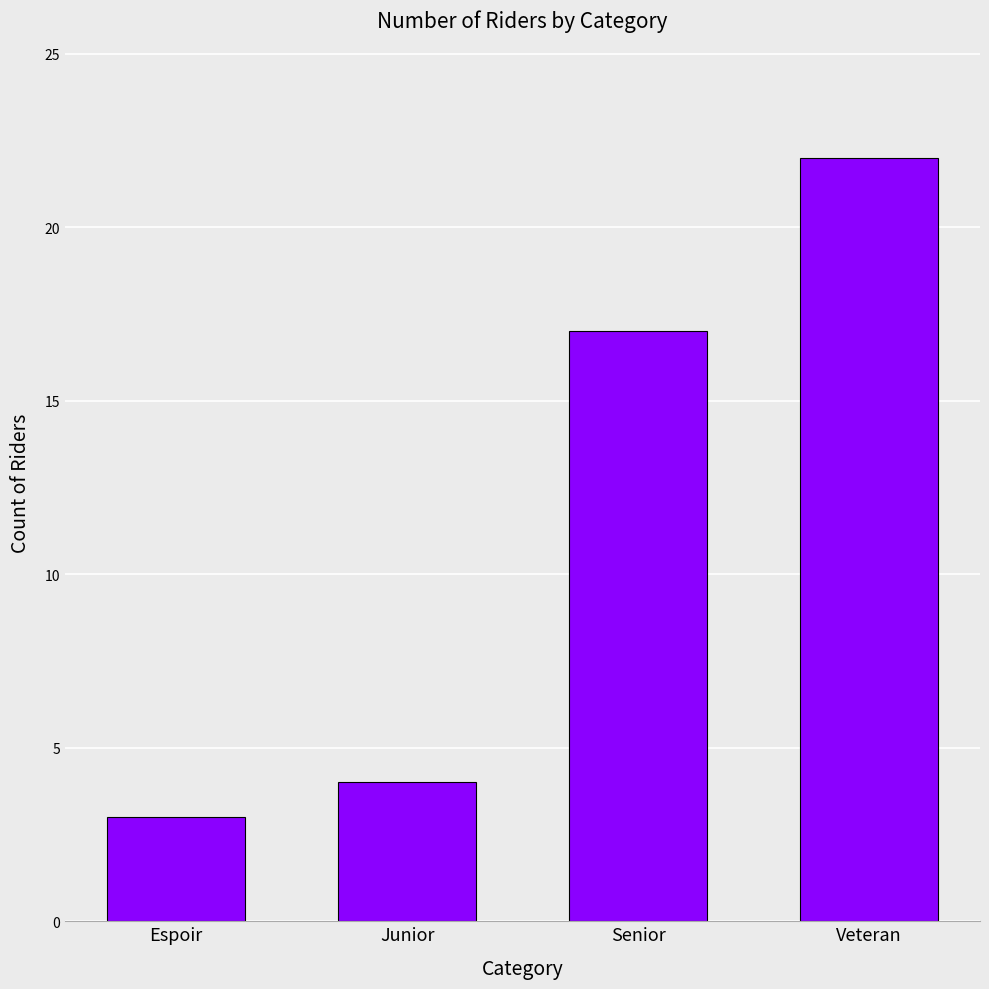

What value does the data have at Veteran, to the nearest 10?

20